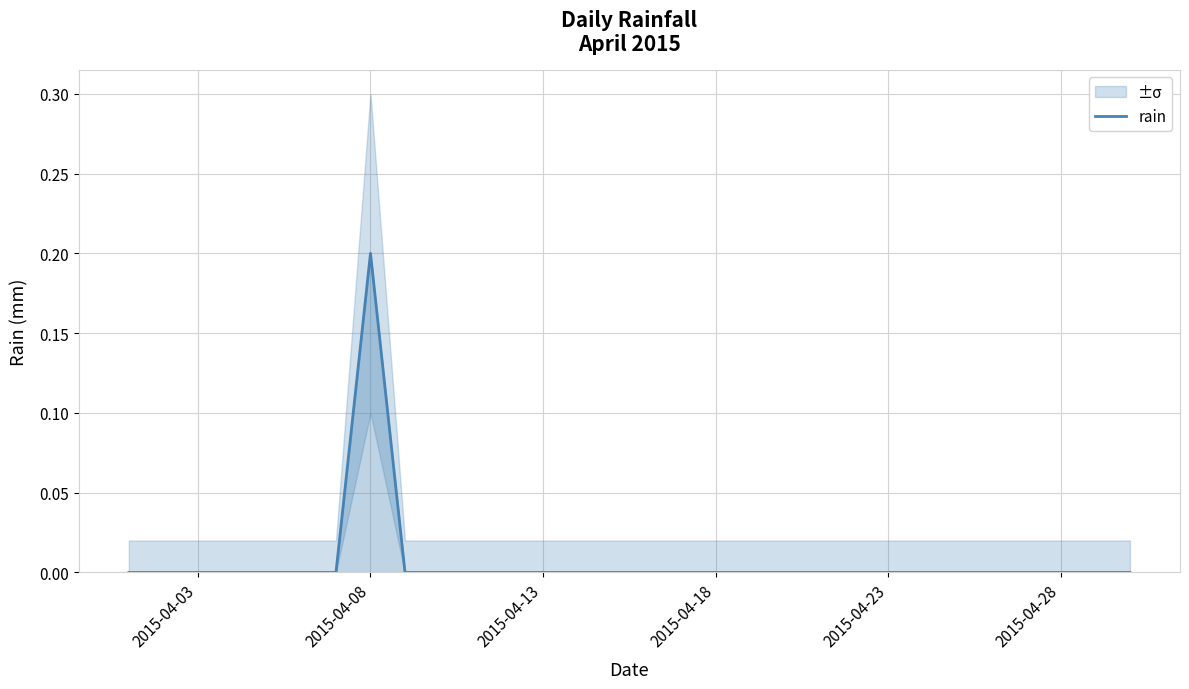

Reading right to left, list all the values displayed in this chart.

0.0	0.0	0.0	0.0	0.0	0.0	0.0	0.0	0.0	0.0	0.0	0.0	0.0	0.0	0.0	0.0	0.0	0.0	0.0	0.0	0.0	0.0	0.2	0.0	0.0	0.0	0.0	0.0	0.0	0.0